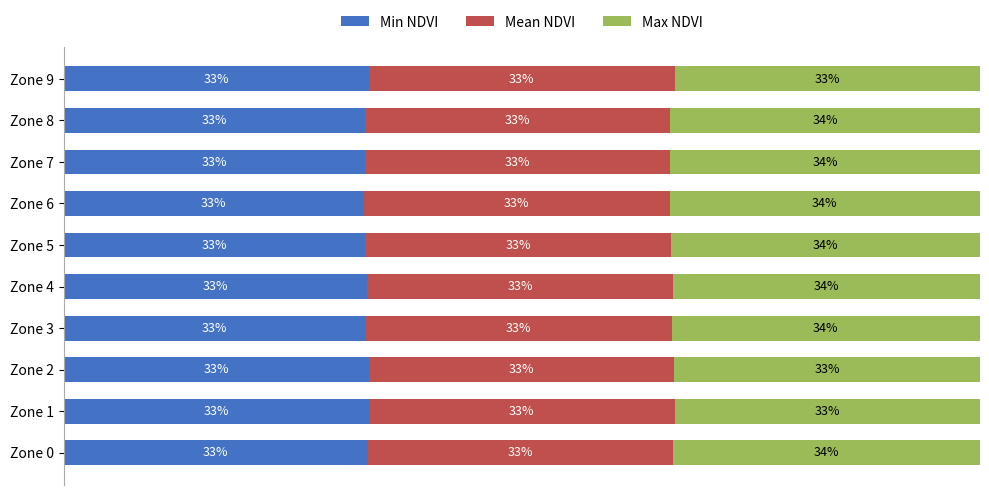

What are all the series names shown in the legend?

Min NDVI, Mean NDVI, Max NDVI